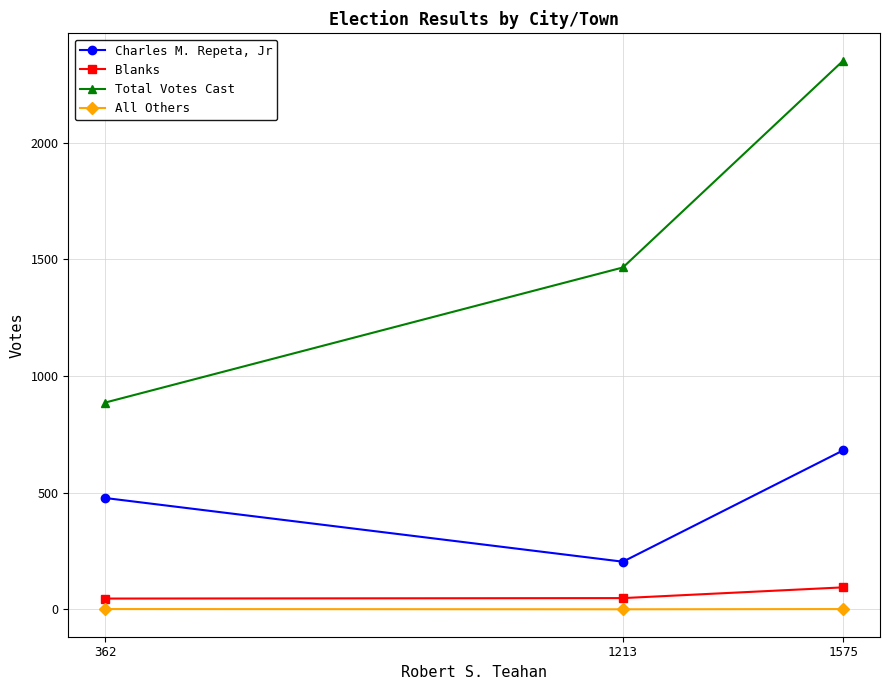

What is the maximum value for Charles M. Repeta, Jr?

681